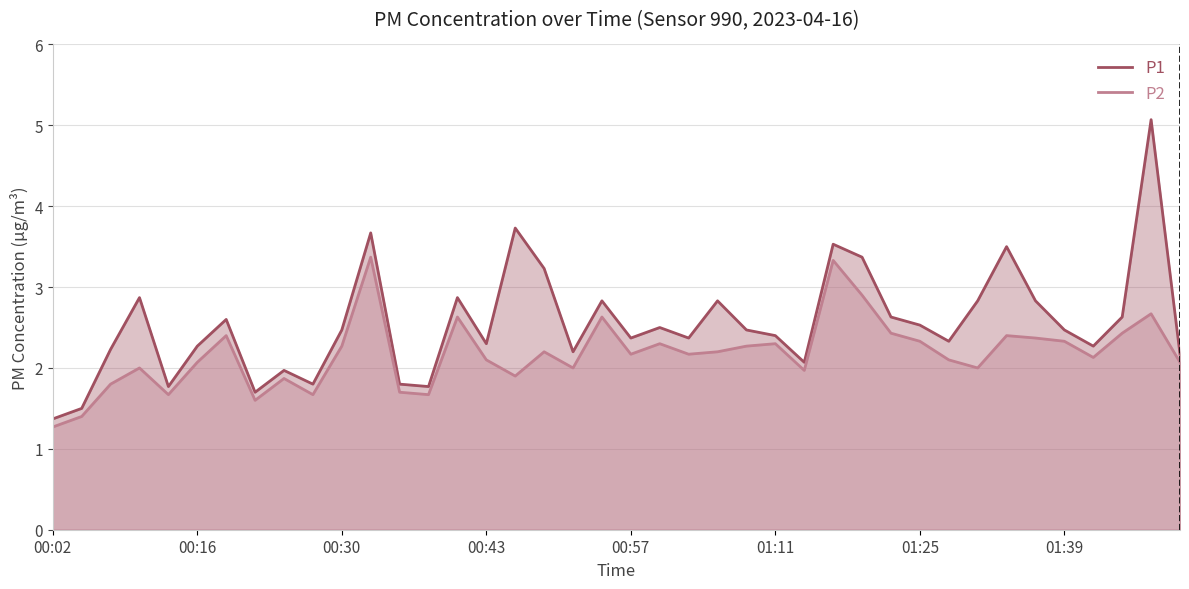

Is the value of P2 at 01:22 greater than the value of P1 at 00:02?

Yes